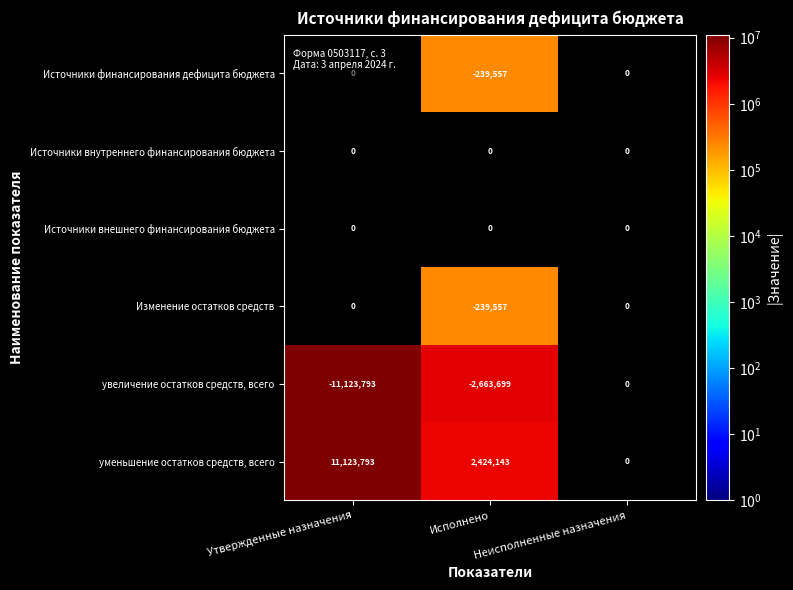

The уменьшение остатков средств, всего series shows 11123793 at Утвержденные назначения. True or false?

True